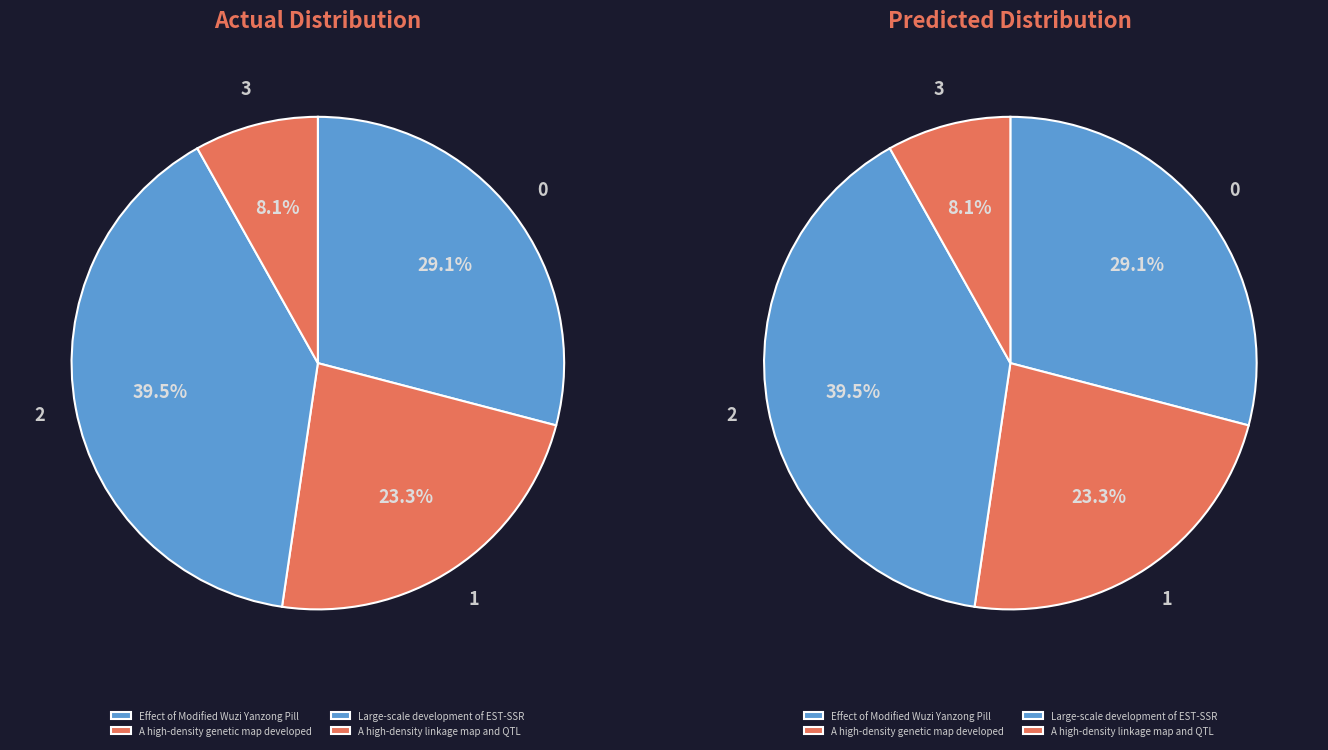

Is the sum of A high-density linkage map and QTL and Effect of Modified Wuzi Yanzong Pill greater than half?

No